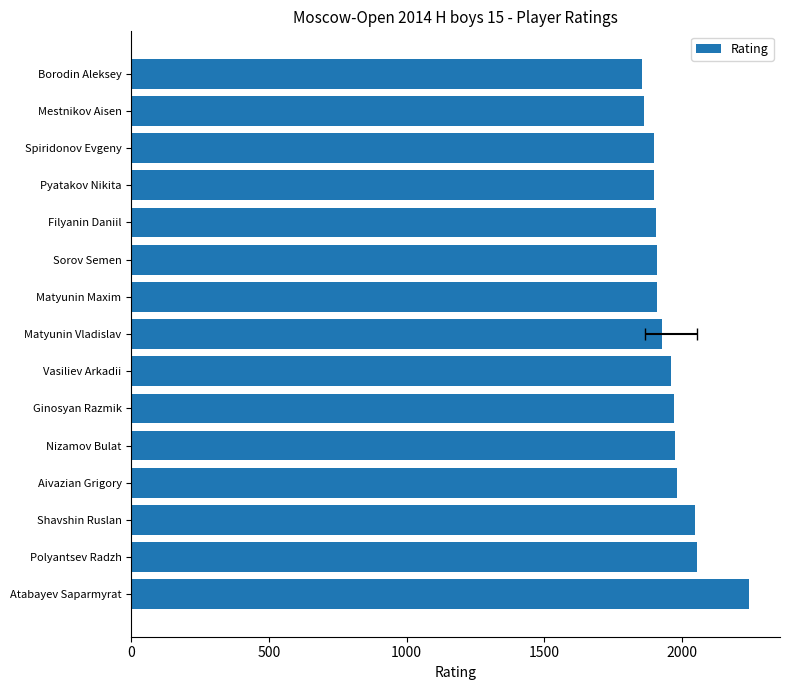

The value at Vasiliev Arkadii is 1959. True or false?

True